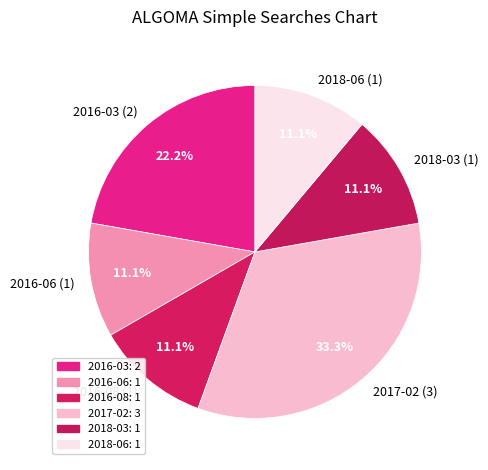

Which category has the biggest portion of the pie?

2017-02